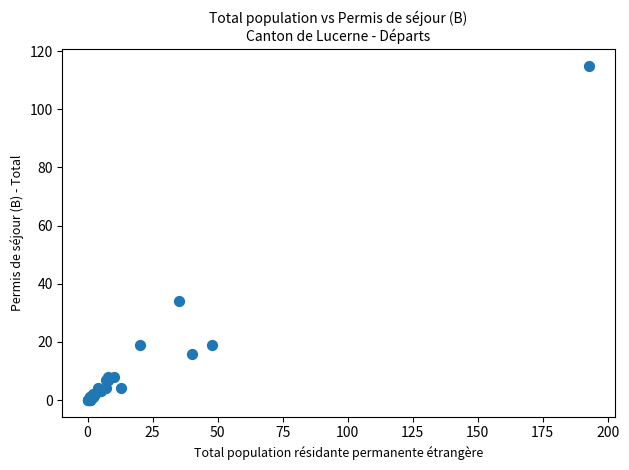

What Y value in the scatter plot is closest to 57?

34